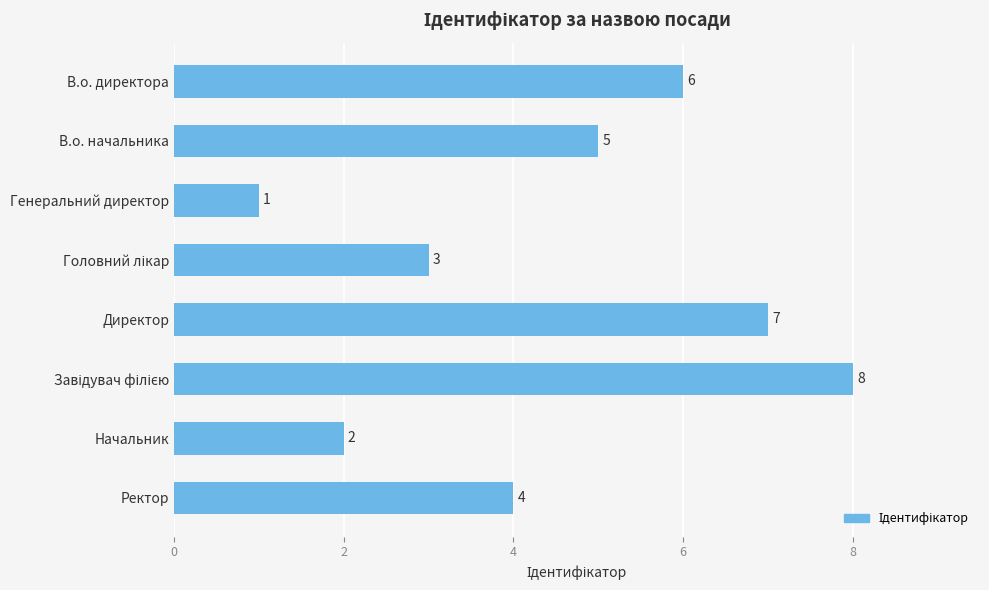

Reading bottom to top, transcribe all the data shown in this chart.

4	2	8	7	3	1	5	6